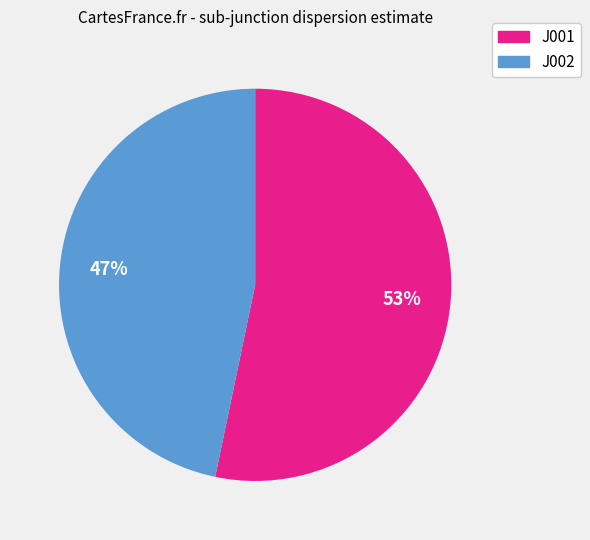

True or false: J001 accounts for 53% of the total.

True